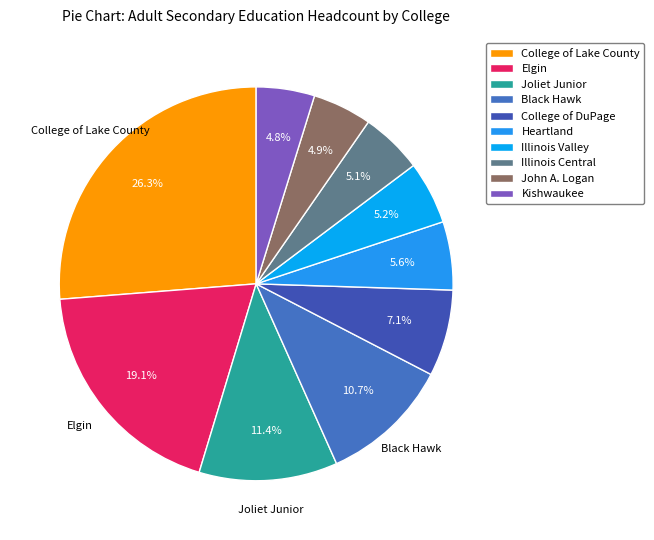

How many slices are in this pie chart?

10